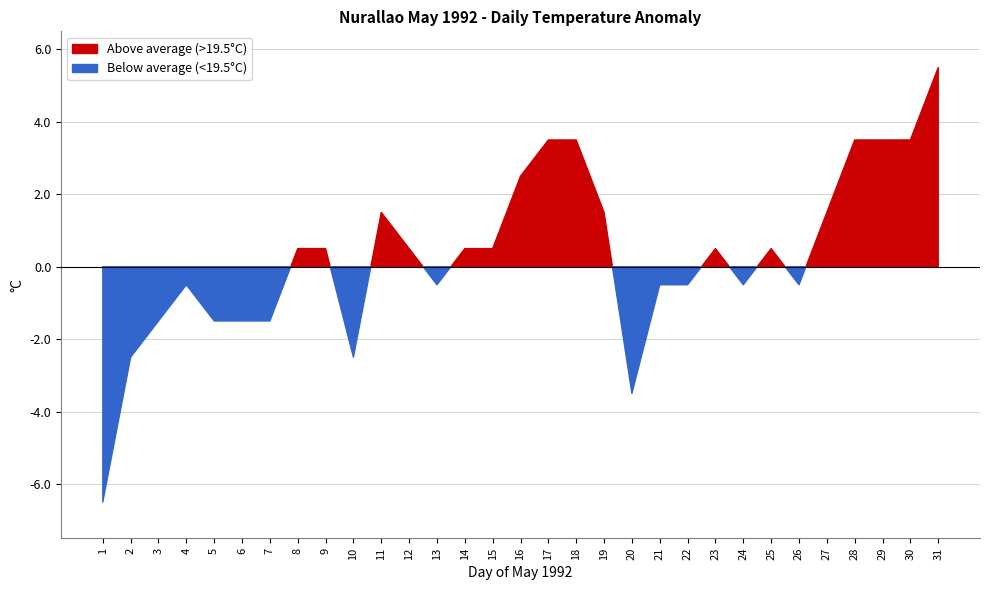

Where does the TMEDIA °C series first go above 20?

11